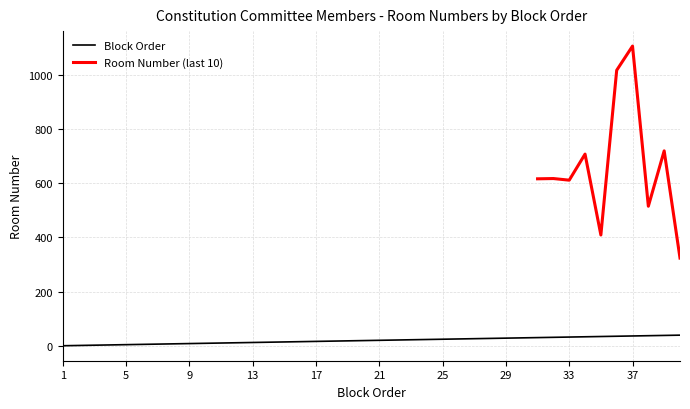

What is the ratio of the value at 20 to the value at 17?

1.2